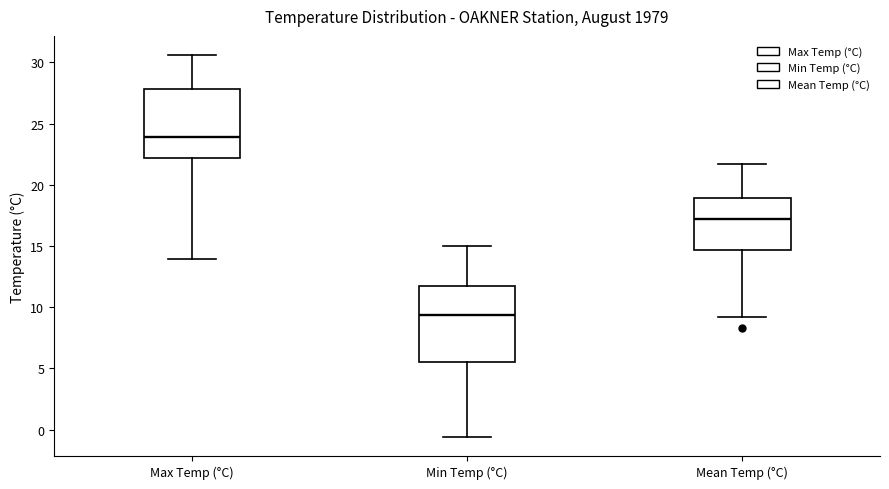

Where is the lower edge of the box for Min Temp (°C) on the y-axis? The values are not printed on the chart, so give them approximately, as read against the axis.

5.5